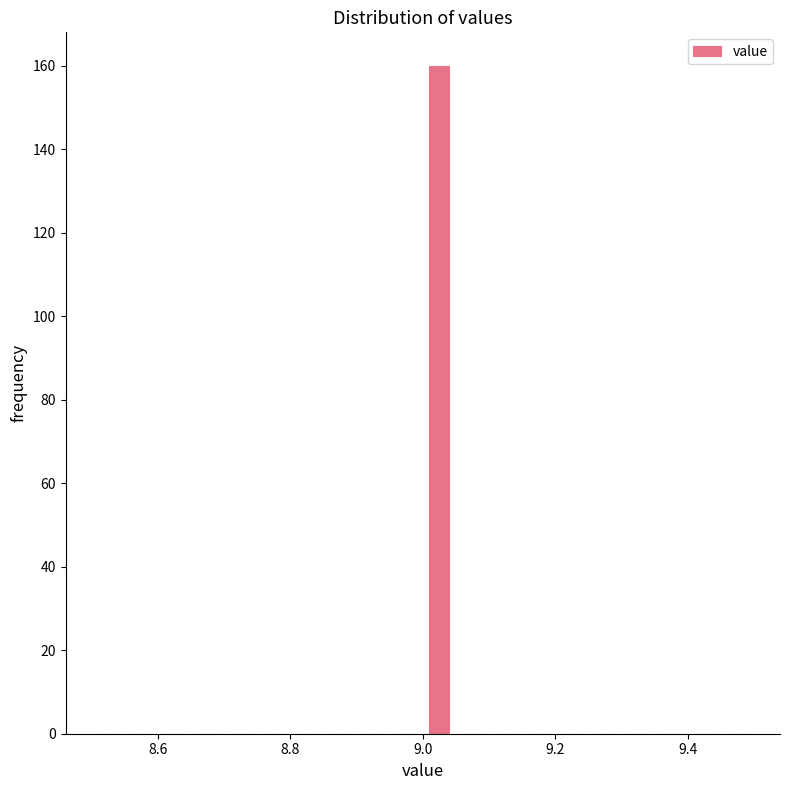

Around what value on the x-axis is the tallest bar? Give the approximate position of its centre, as read against the axis.

9.02